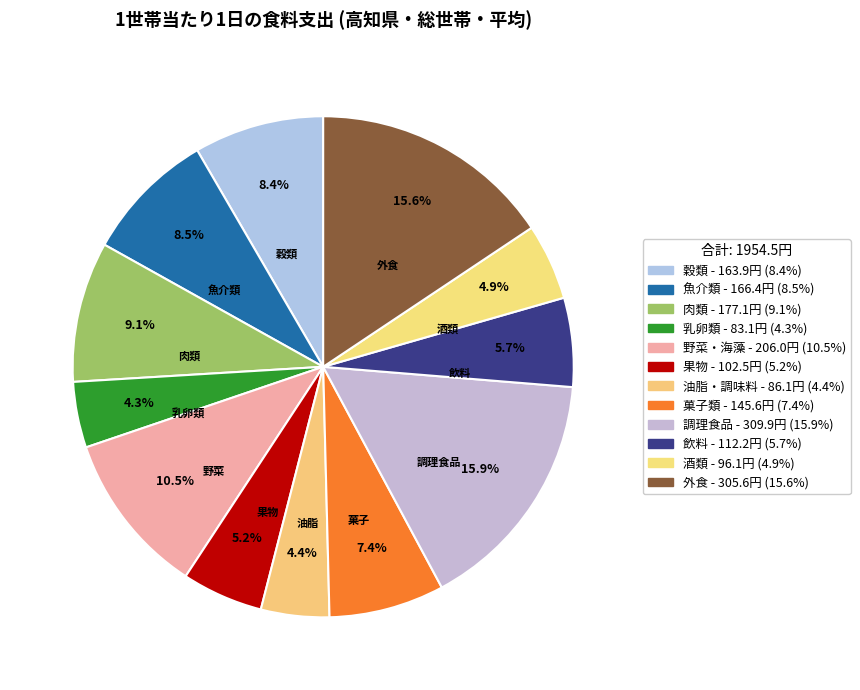

How many slices are in this pie chart?

12